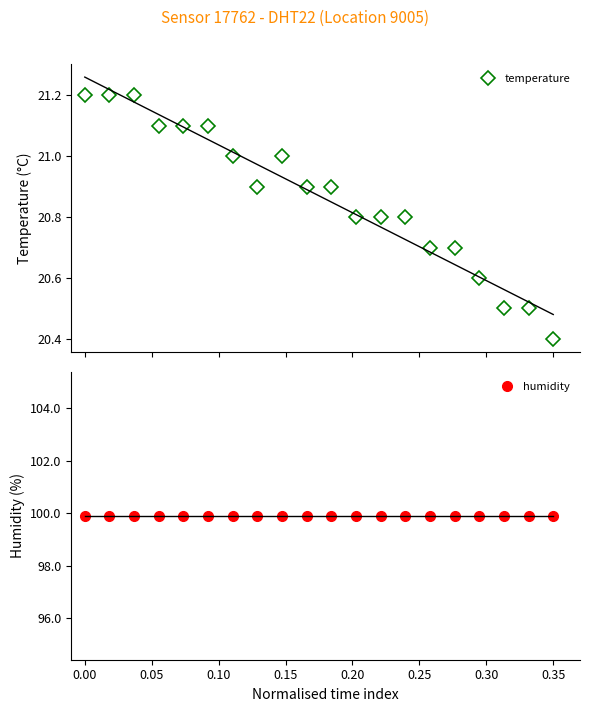

What is the value of the humidity point at the 12th from the left?

99.9